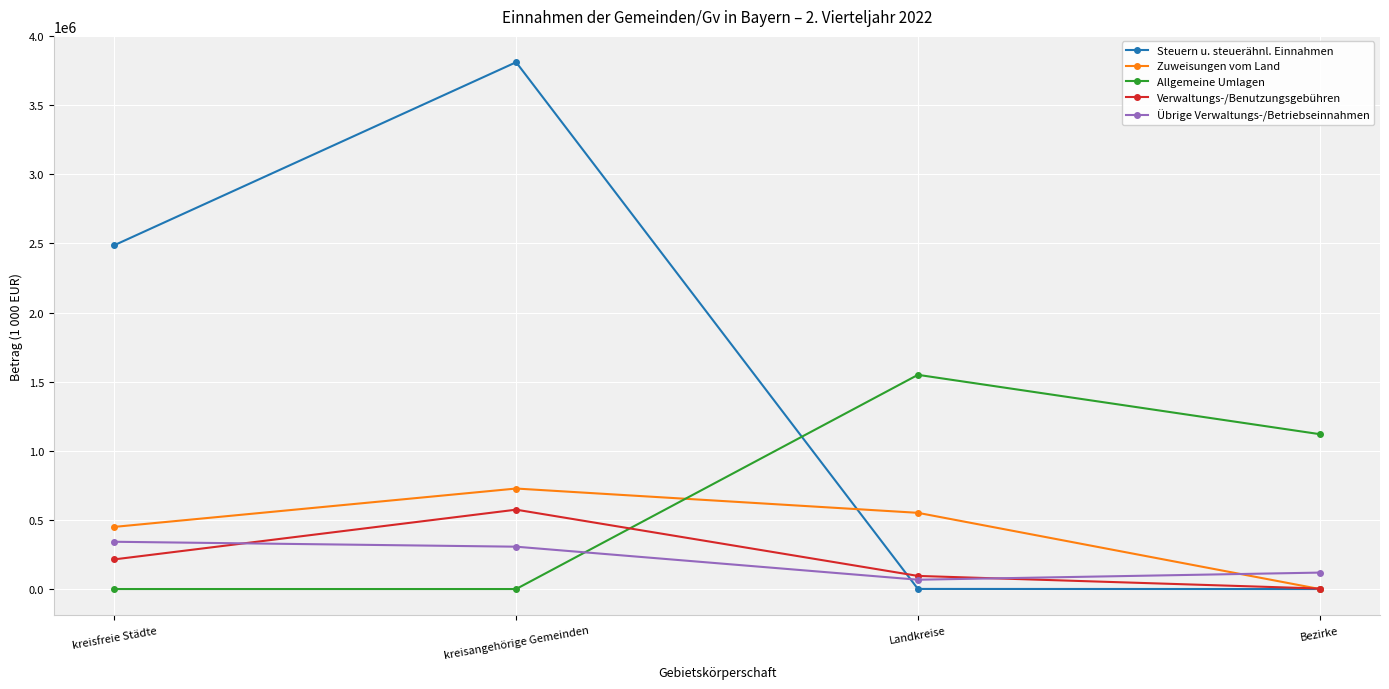

What is the total value across all series at Bezirke?

1242631